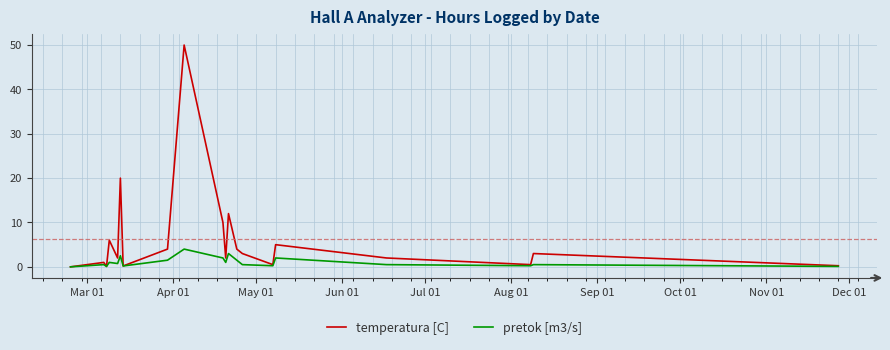

Which series has the largest total across all categories?

temperatura [C]